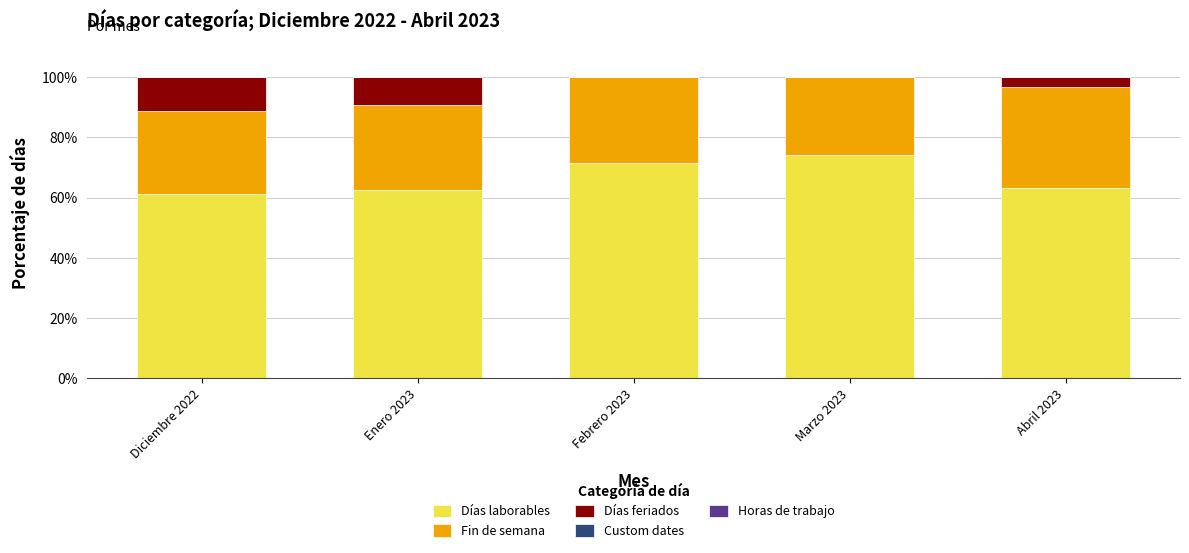

What is the sum of all Días laborables values?

332.6